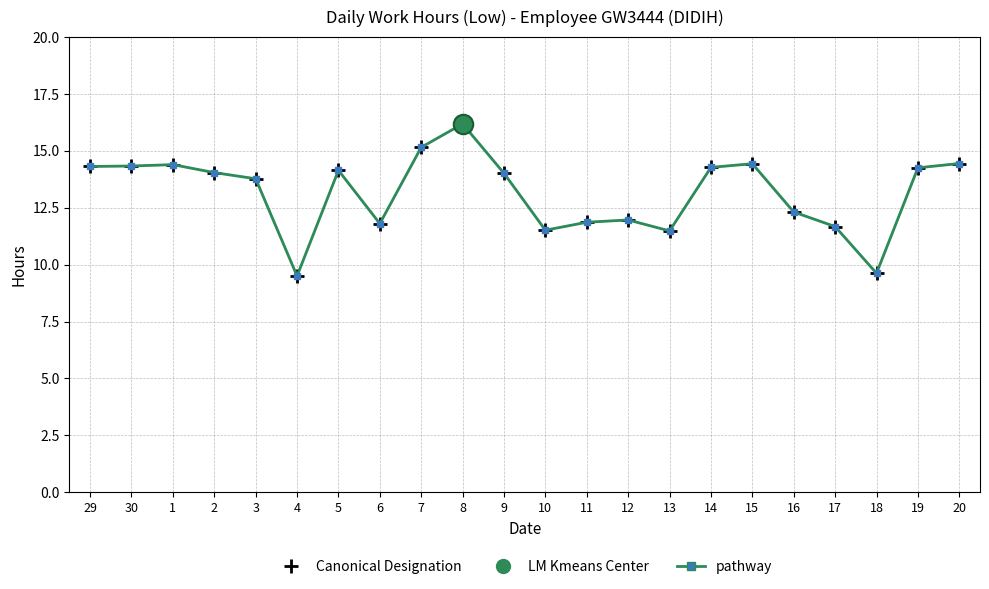

The value of pathway at 20 is 14.4. True or false?

True